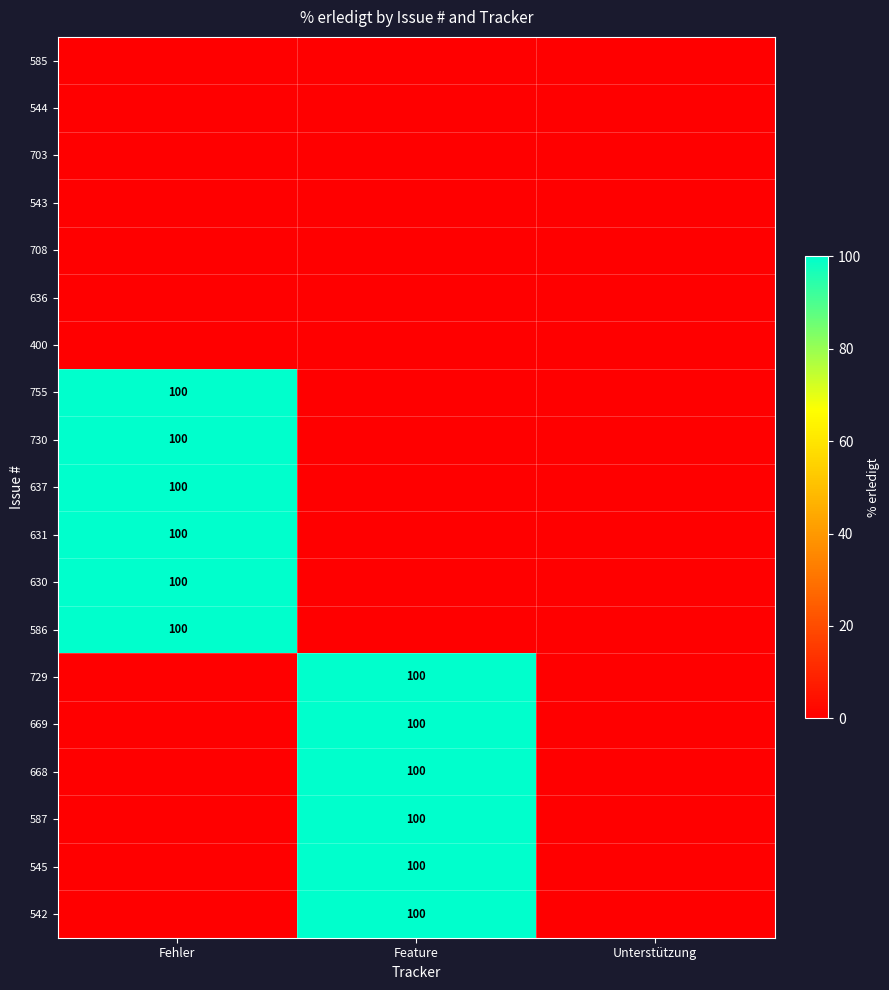

The value of 542 at Feature is 100. True or false?

True